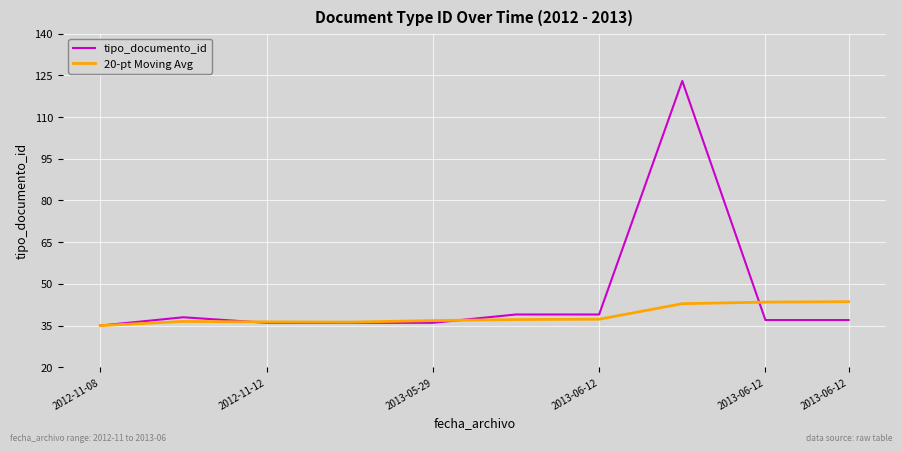

Which series has the largest total across all categories?

tipo_documento_id